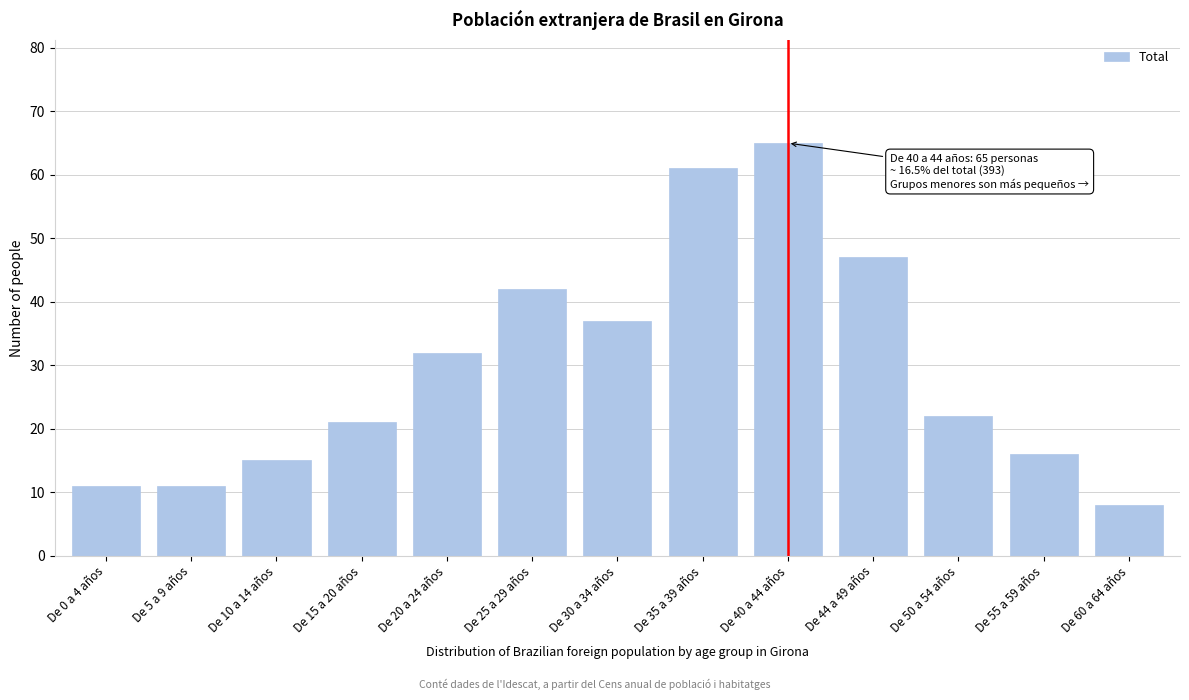

Reading left to right, list all the values displayed in this chart.

De 0 a 4 años=11	De 5 a 9 años=11	De 10 a 14 años=15	De 15 a 20 años=21	De 20 a 24 años=32	De 25 a 29 años=42	De 30 a 34 años=37	De 35 a 39 años=61	De 40 a 44 años=65	De 44 a 49 años=47	De 50 a 54 años=22	De 55 a 59 años=16	De 60 a 64 años=8